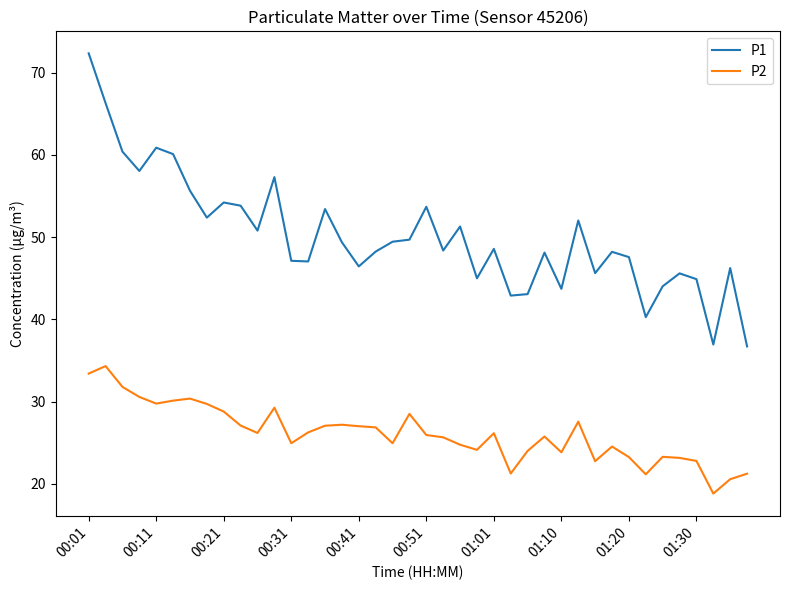

What is the difference between the maximum and minimum values in the P1 series?

35.6